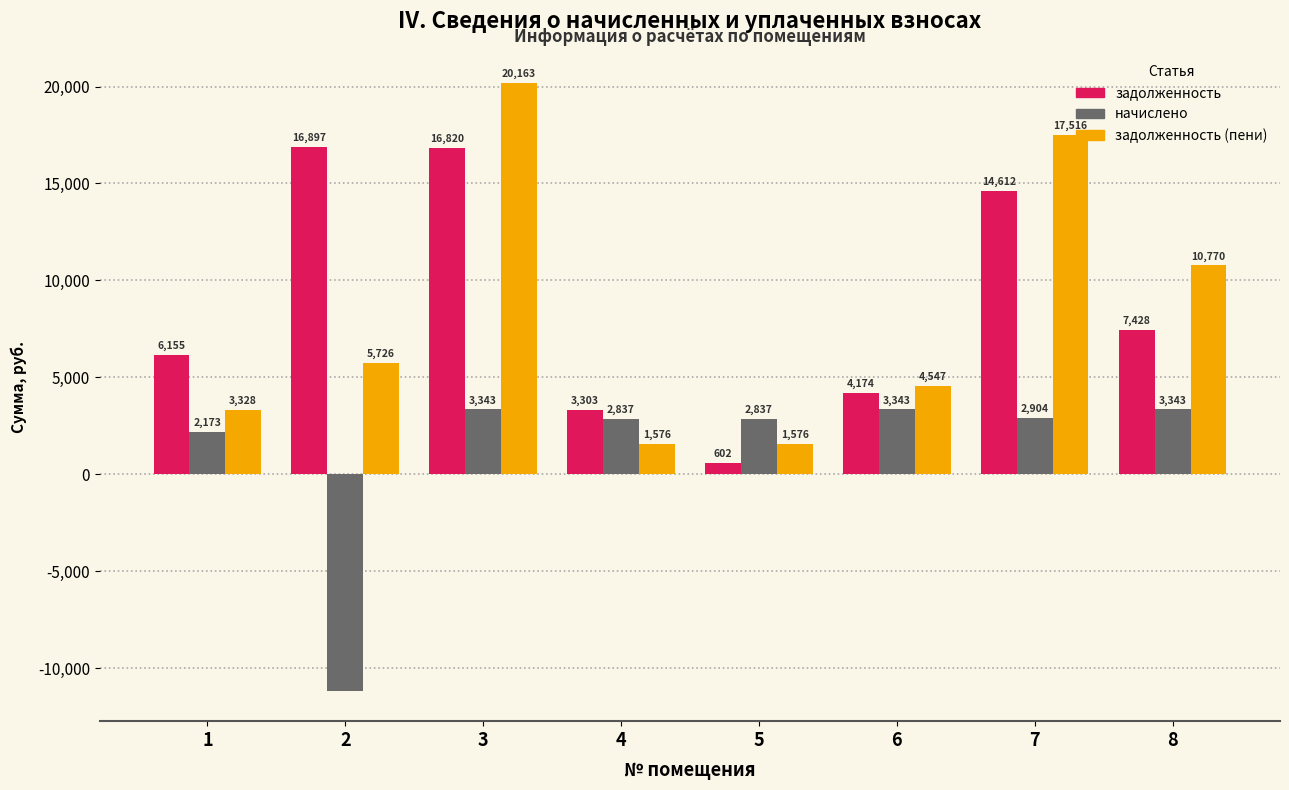

What is the sum of all задолженность values?

69991.0